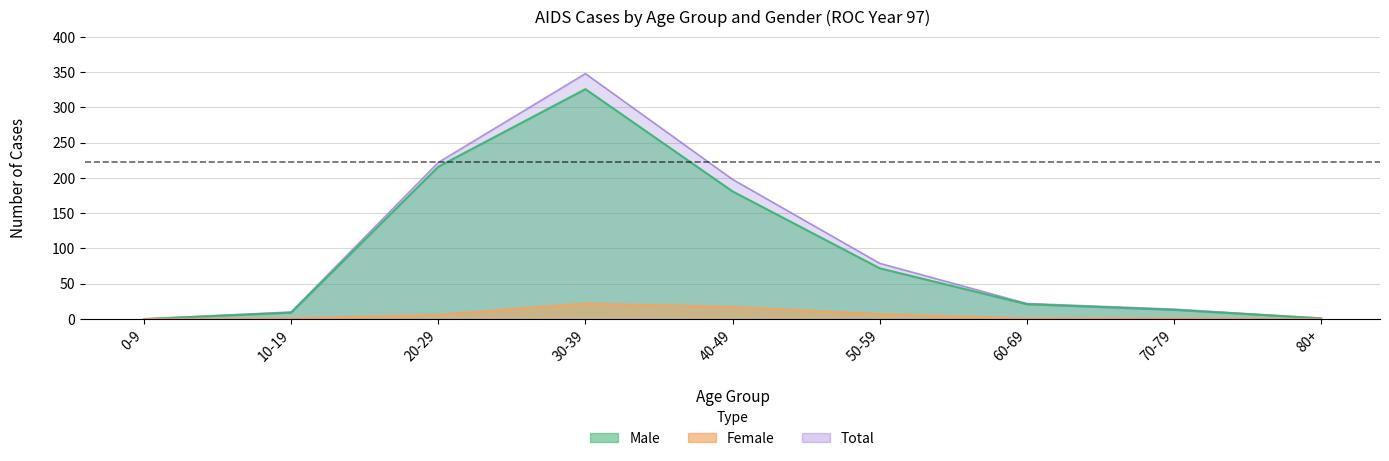

Is the value of Female at 10-19 greater than the value of Male at 30-39?

No